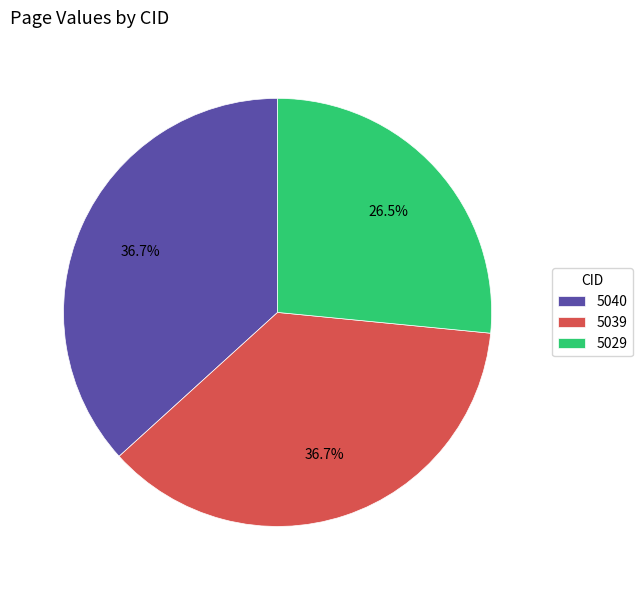

To the nearest percent, what percentage of the pie is 5040?

37%